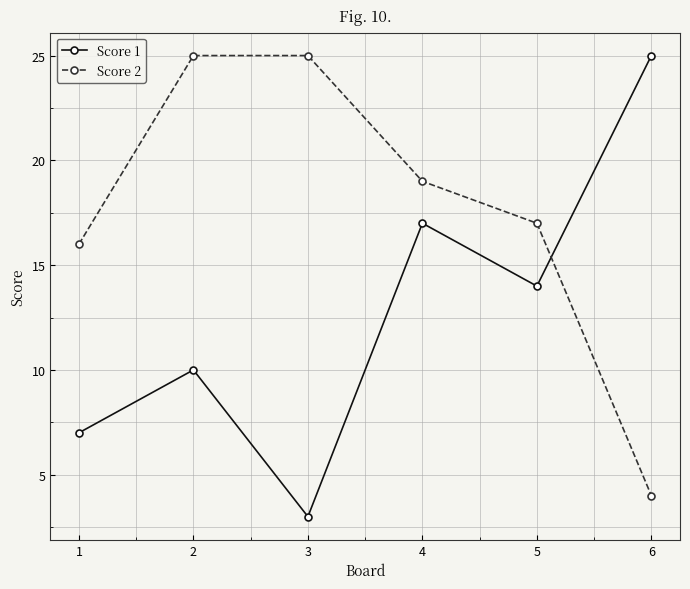

What are all the series names shown in the legend?

Score 1, Score 2